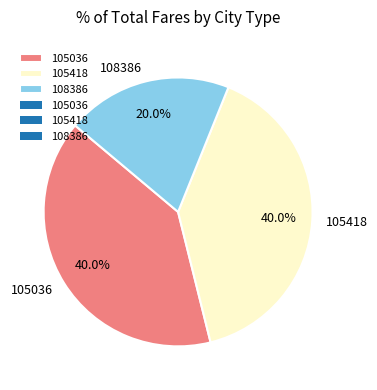

Is the sum of 105036 and 108386 greater than half?

Yes